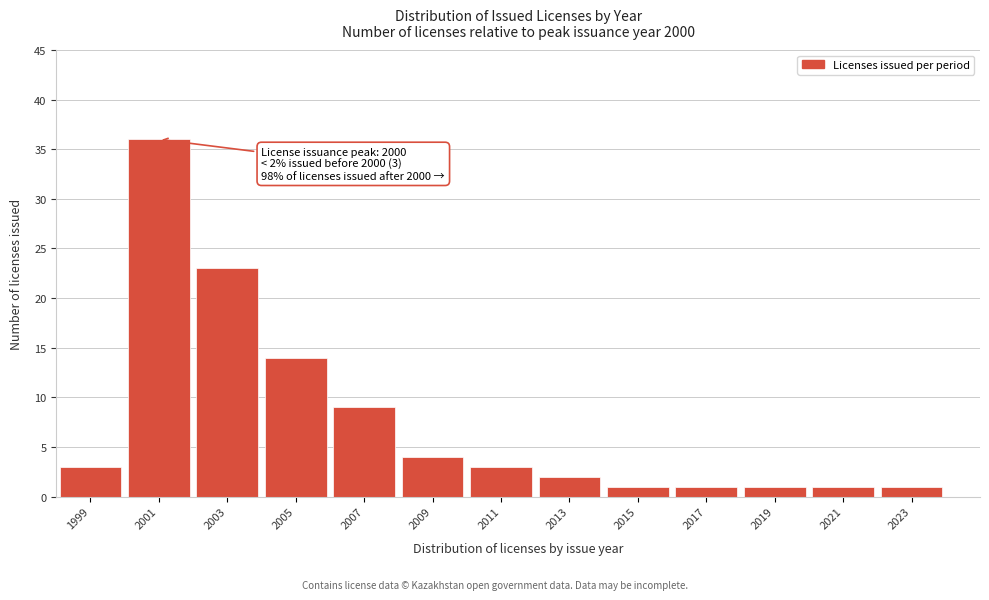

Reading left to right, transcribe all the data shown in this chart.

3	36	23	14	9	4	3	2	1	1	1	1	1